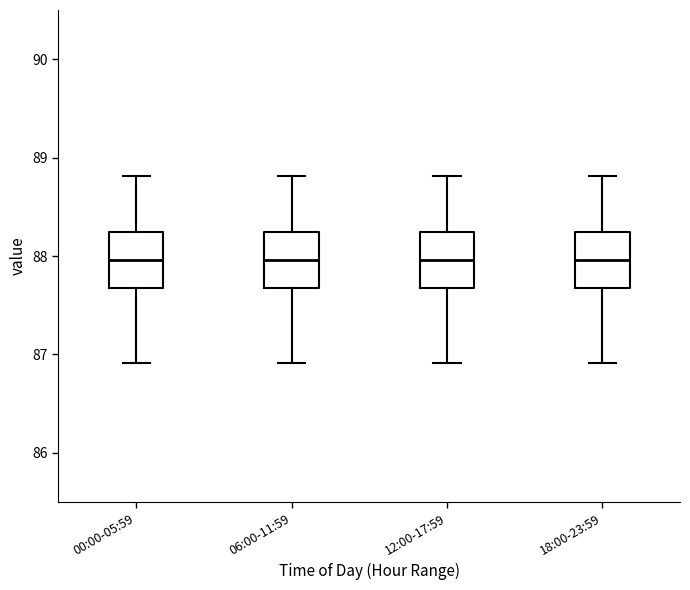

Reading left to right, read every box against the y-axis: the position of its median line, the range the box covers, and the ends of its whiskers. The values are not printed on the chart, so give them approximately, as read against the axis.

00:00-05:59: median 88.0, box 87.7 to 88.2, whiskers 86.9 to 88.8
06:00-11:59: median 88.0, box 87.7 to 88.2, whiskers 86.9 to 88.8
12:00-17:59: median 88.0, box 87.7 to 88.2, whiskers 86.9 to 88.8
18:00-23:59: median 88.0, box 87.7 to 88.2, whiskers 86.9 to 88.8